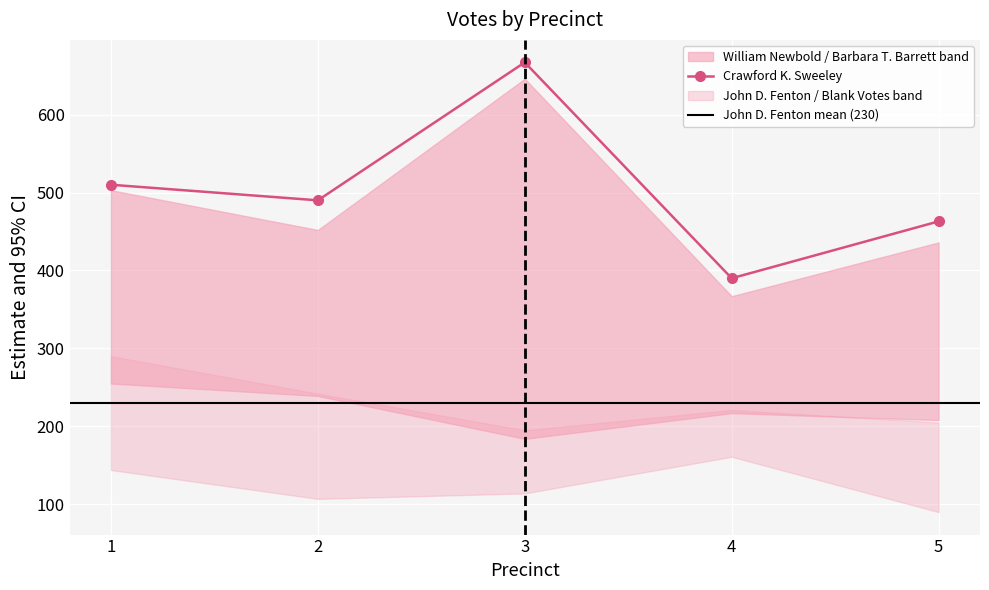

At 5, list the series in order from largest to smallest.

Crawford K. Sweeley, William Newbold, Barbara T. Barrett, John D. Fenton, Blank Votes